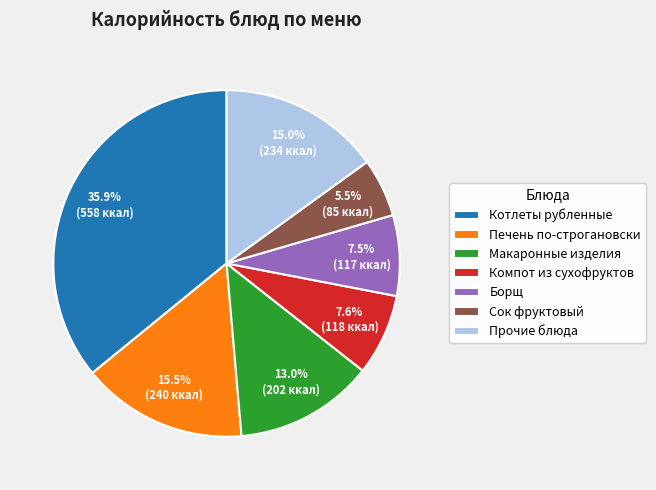

To the nearest percent, what is the difference between the Компот из сухофруктов and Котлеты рубленные slice percentages?

28%